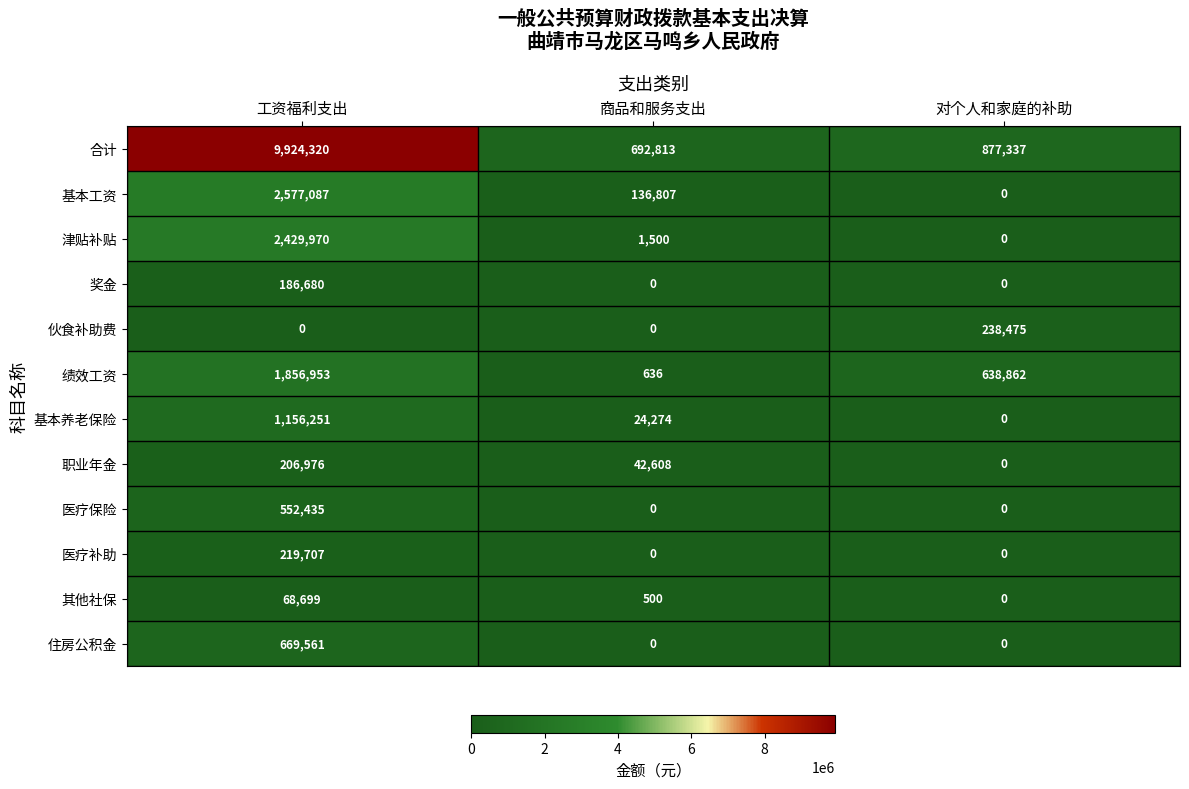

What is the difference between the maximum and minimum values in the 医疗保险 series?

552435